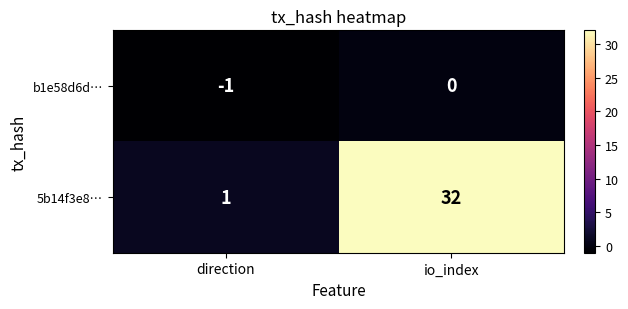

What is the minimum value shown in the chart?

-1